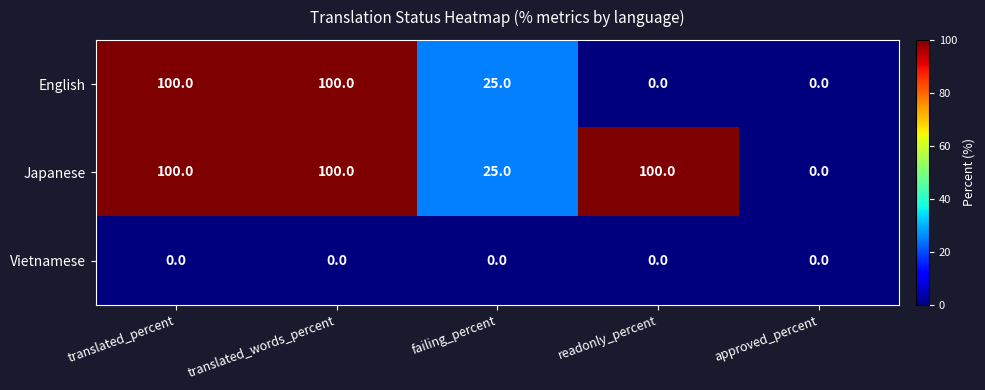

The value of Japanese at approved_percent is 0. True or false?

True